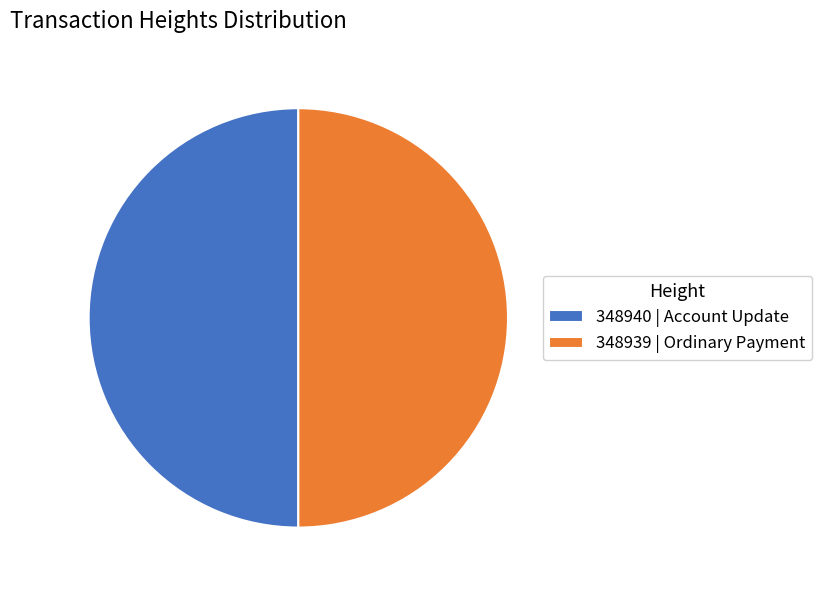

Do 348940 | Account Update and 348939 | Ordinary Payment together represent more than half of the pie?

Yes